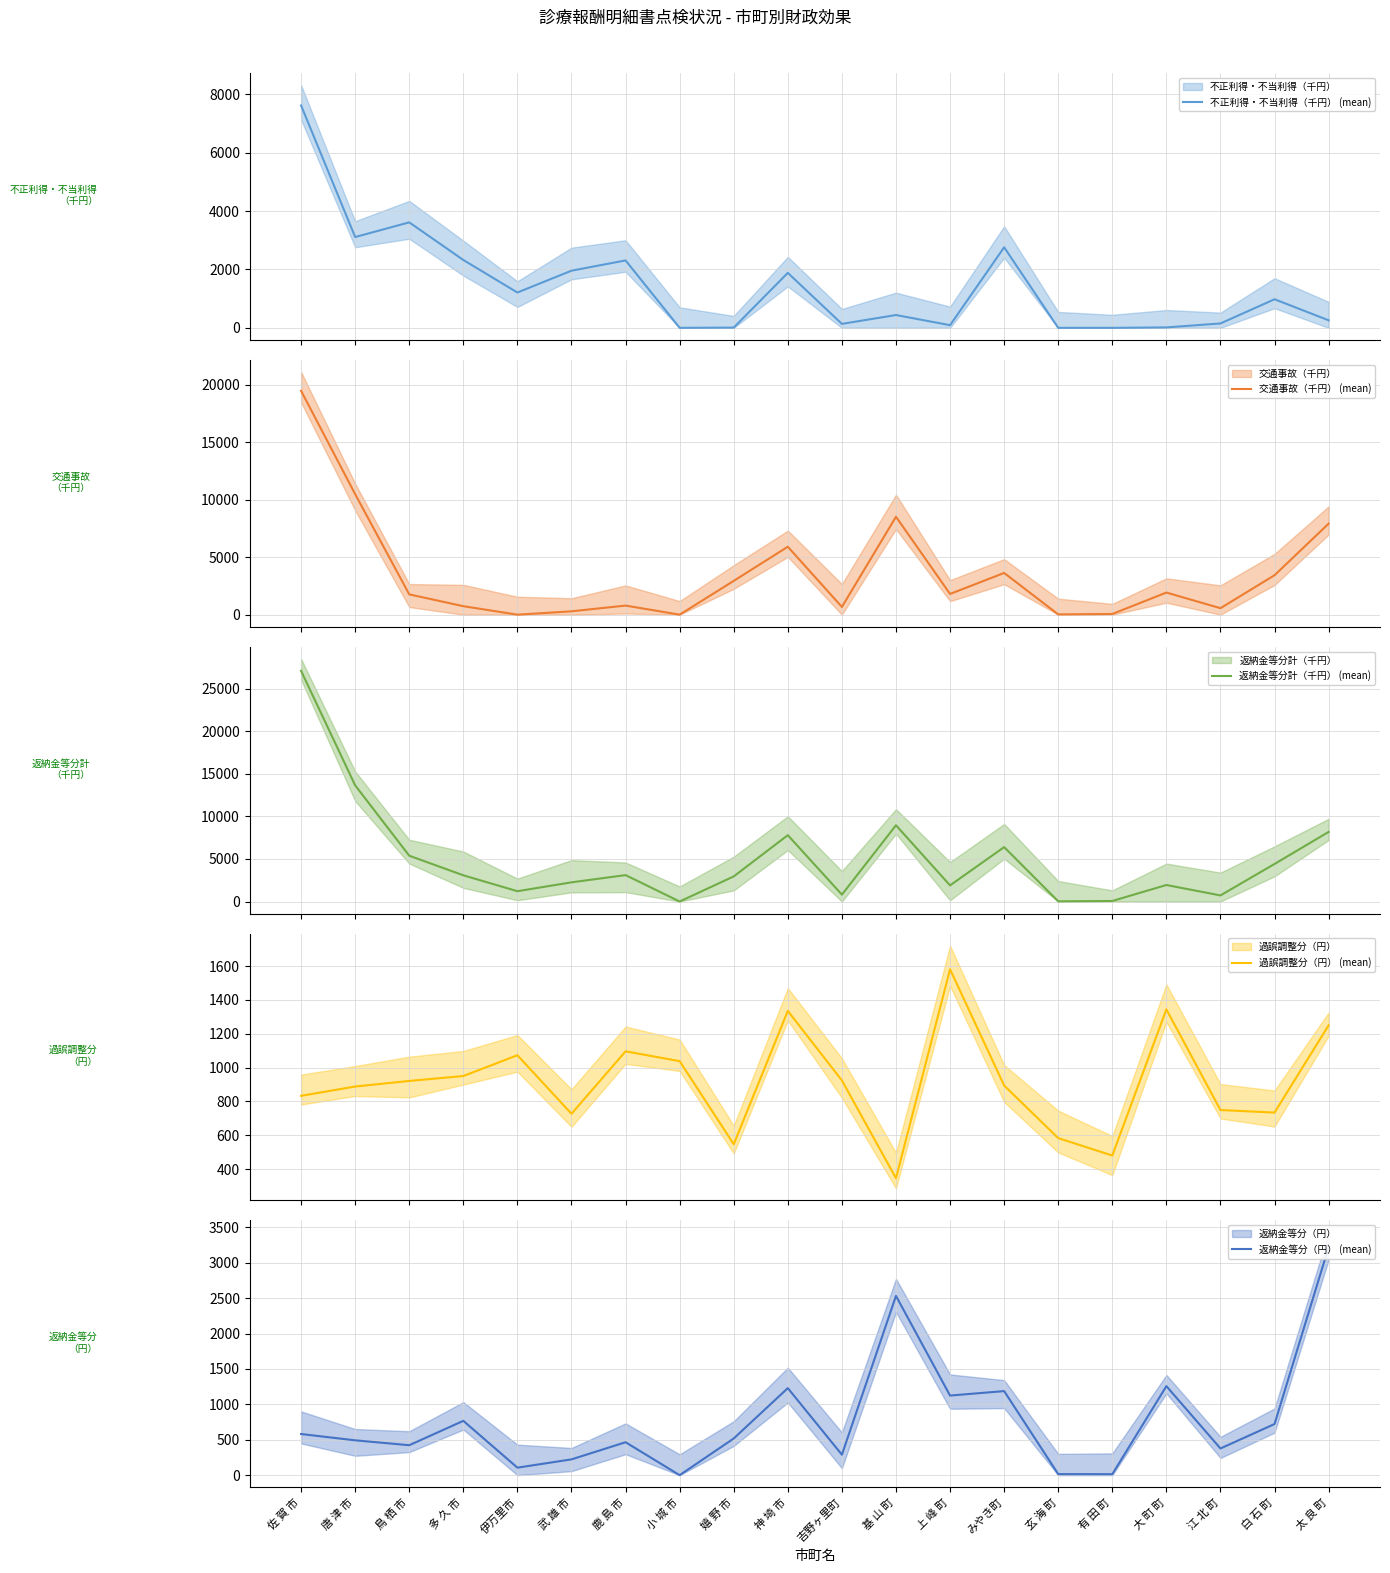

Which series has the widest spread of values?

返納金等分計（千円） (mean)